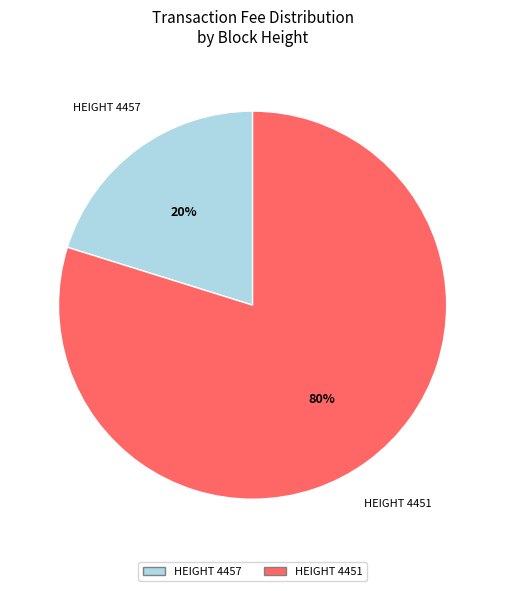

Count the number of slices in the pie.

2